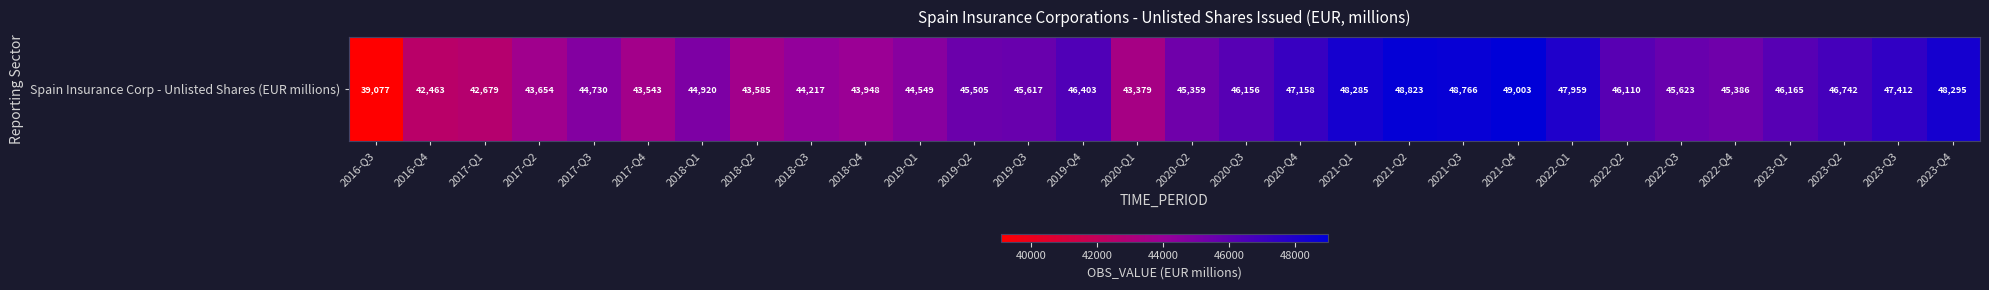

What is the difference between the maximum and second lowest values?

6540